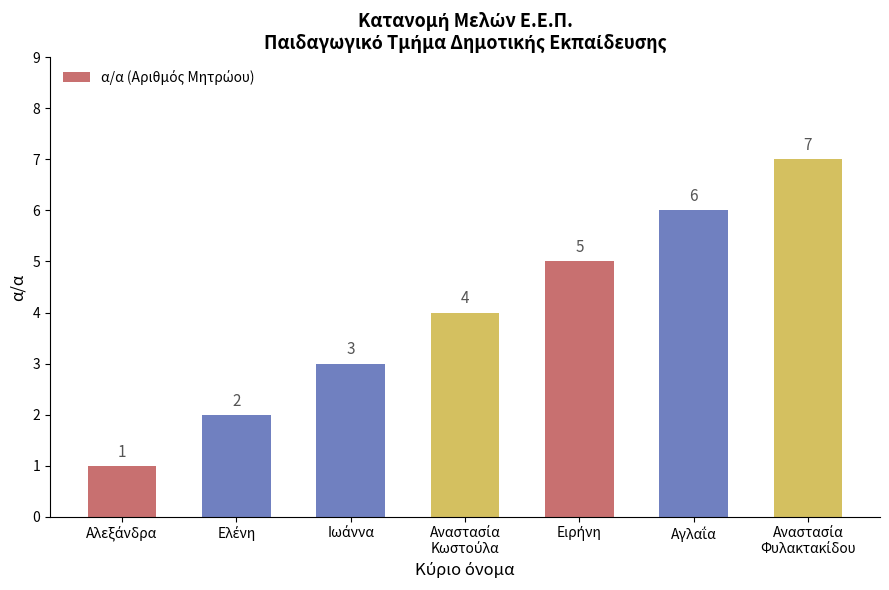

Reading left to right, what are all the values shown in this chart?

1	2	3	4	5	6	7